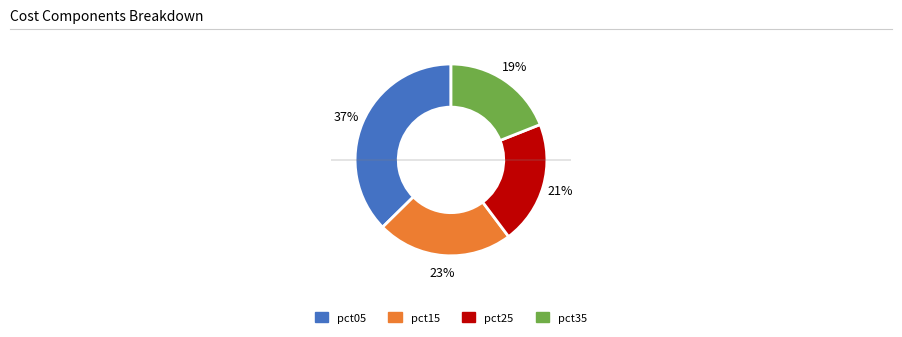

Is there a majority slice in this chart?

No